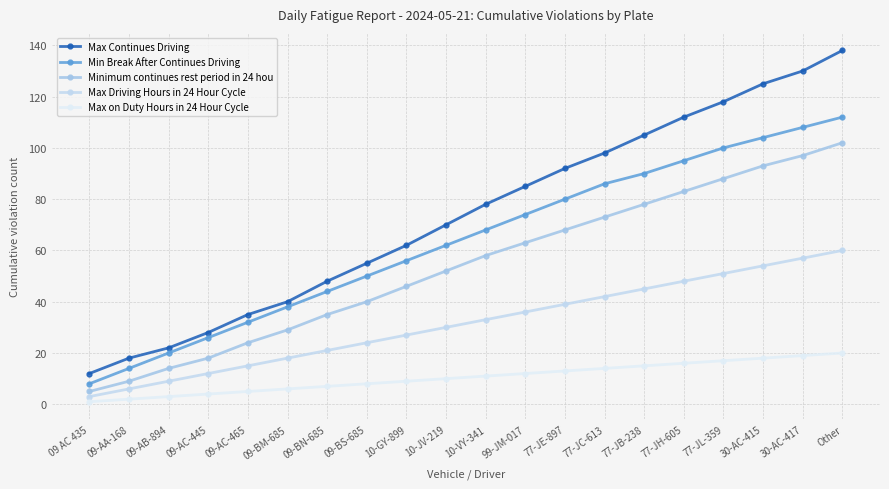

Rank the series at 09-AA-168 from lowest to highest value.

Max on Duty Hours in 24 Hour Cycle, Max Driving Hours in 24 Hour Cycle, Minimum continues rest period in 24 hou, Min Break After Continues Driving, Max Continues Driving